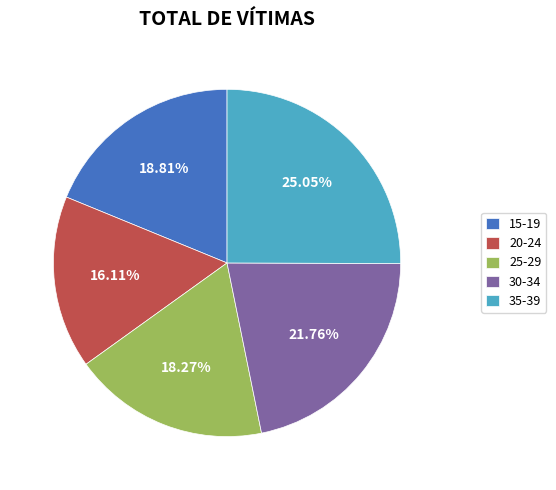

Does any single category account for the majority?

No